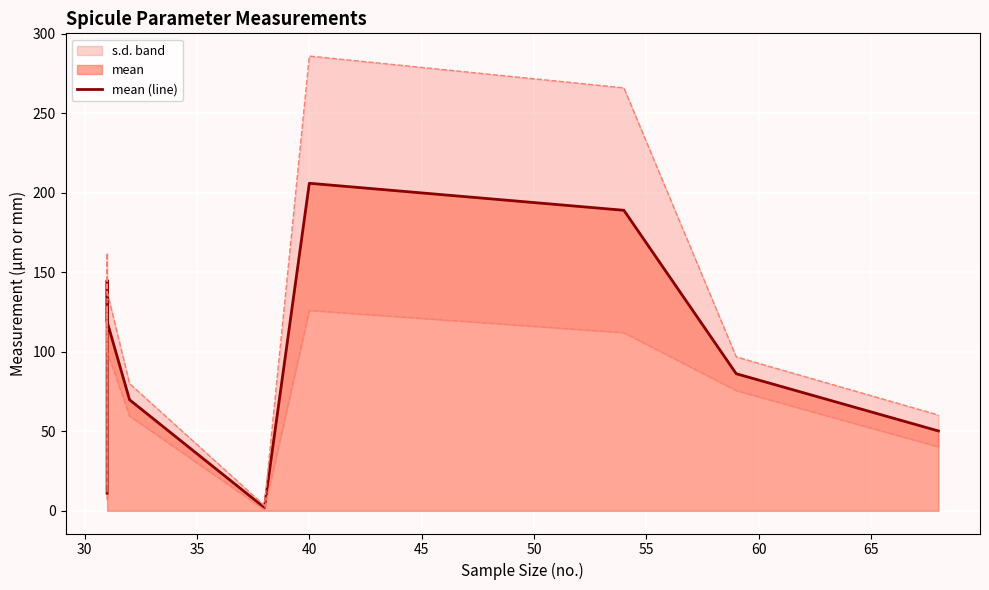

Between 60 and 45, which is larger?

60